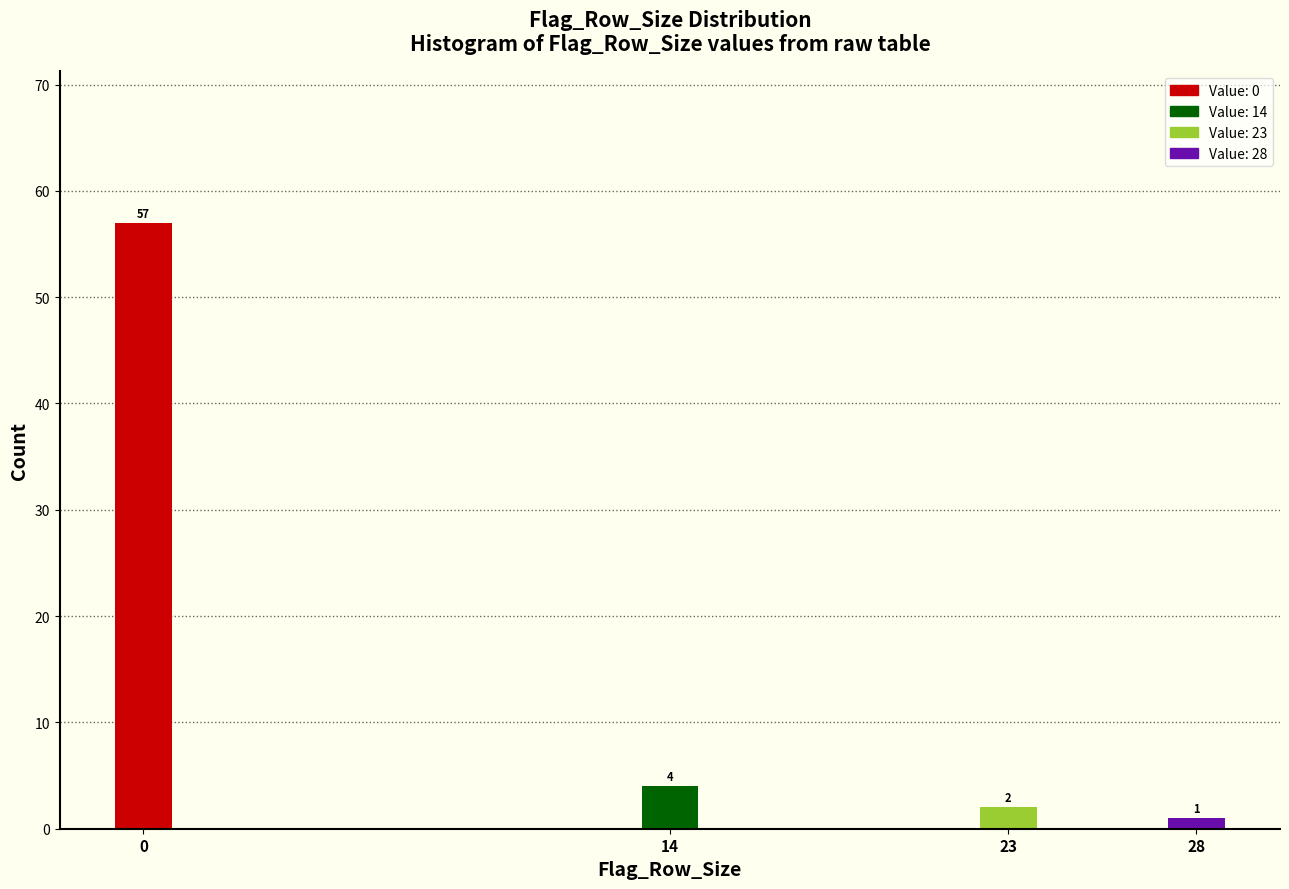

Reading left to right, list all the values displayed in this chart.

57	4	2	1